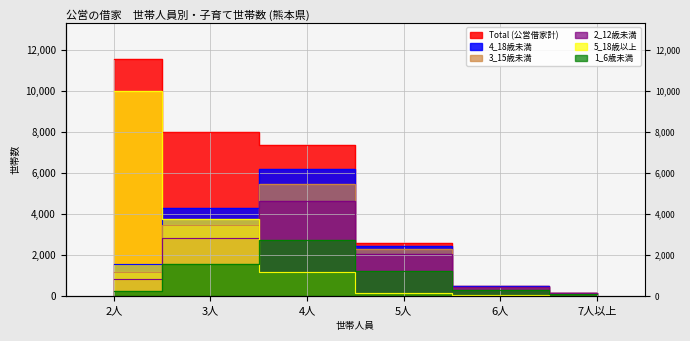

Is the value of 5_18歳以上 at 6人 greater than the value of 3_15歳未満 at 6人?

No